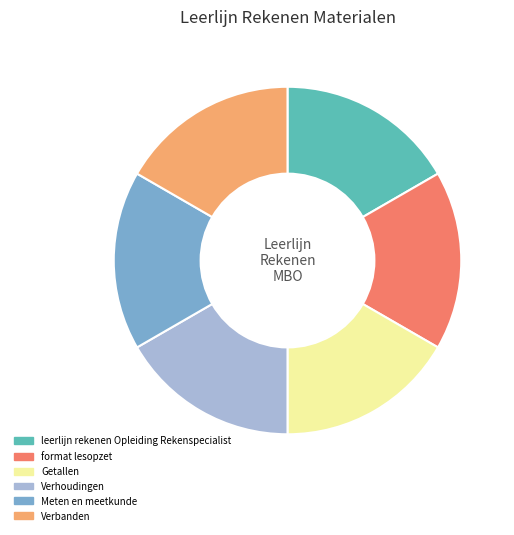

Combined, do leerlijn rekenen Opleiding Rekenspecialist and format lesopzet account for over 50%?

No